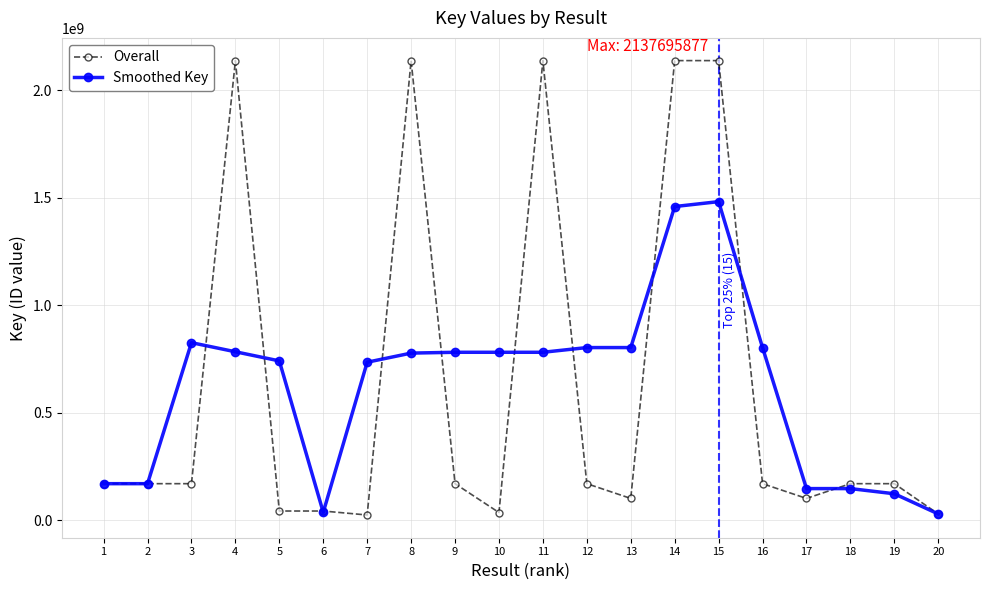

What is the maximum value shown in the chart?

2137695877.0